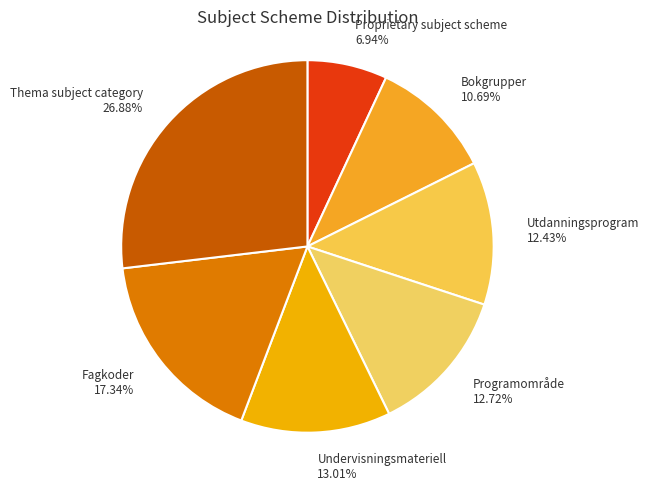

What portion of the pie excludes Fagkoder?

82.7%